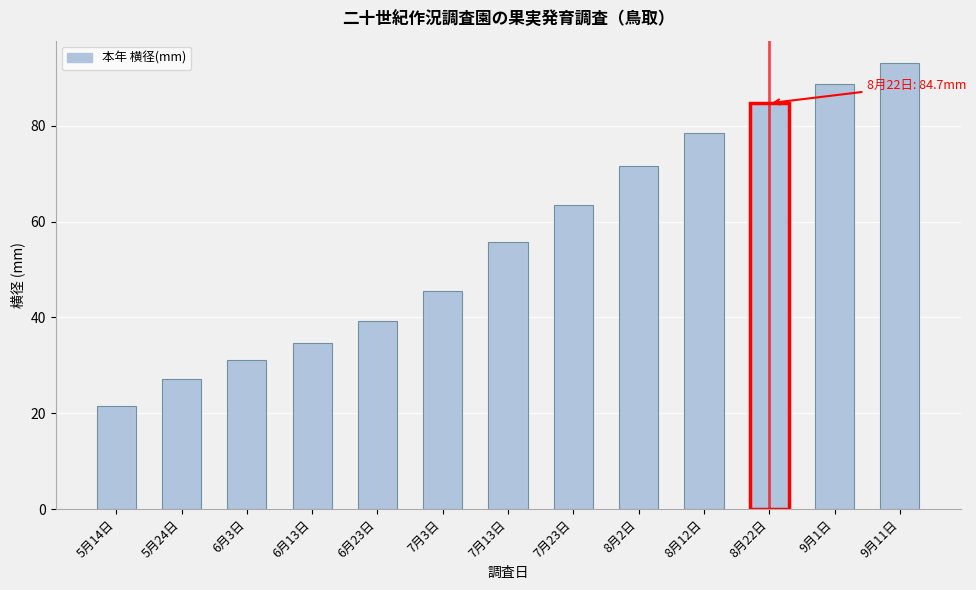

Reading left to right, list all the values displayed in this chart.

5月14日=21.5	5月24日=27.2	6月3日=31.0	6月13日=34.7	6月23日=39.2	7月3日=45.6	7月13日=55.7	7月23日=63.5	8月2日=71.5	8月12日=78.4	8月22日=84.7	9月1日=88.8	9月11日=93.1